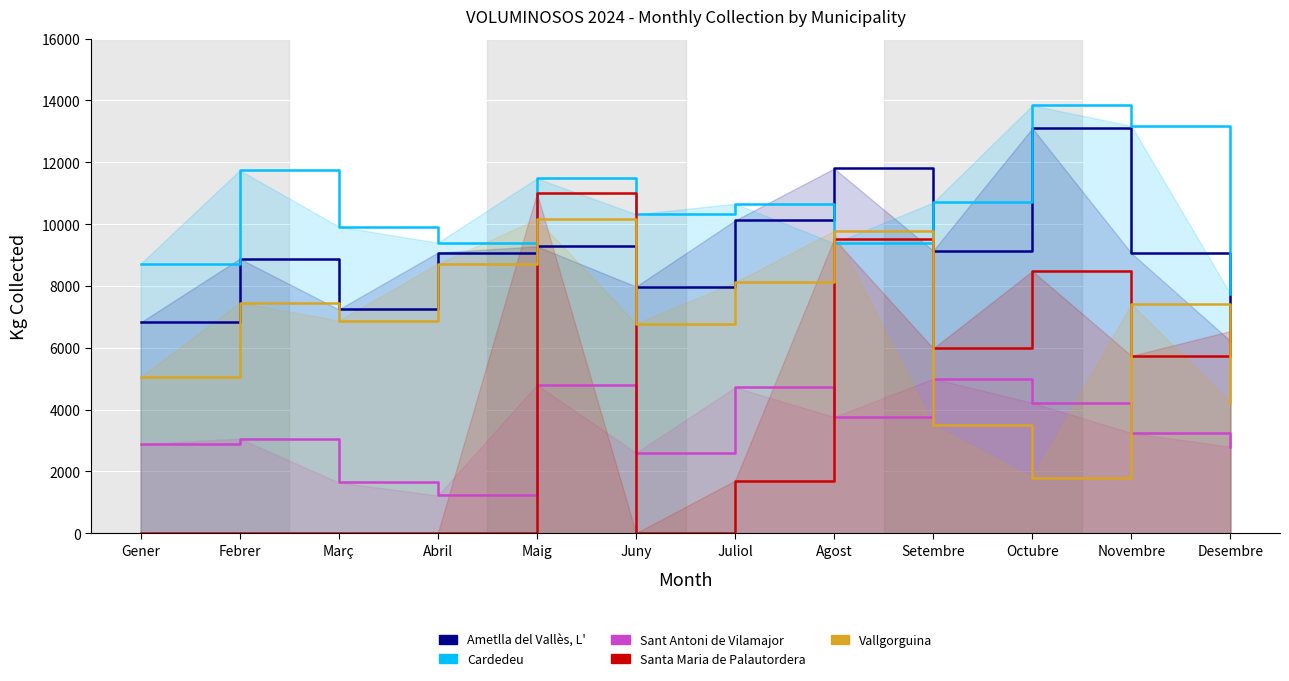

What is the sum of the Ametlla del Vallès, L' values at Octubre and Març?

20340